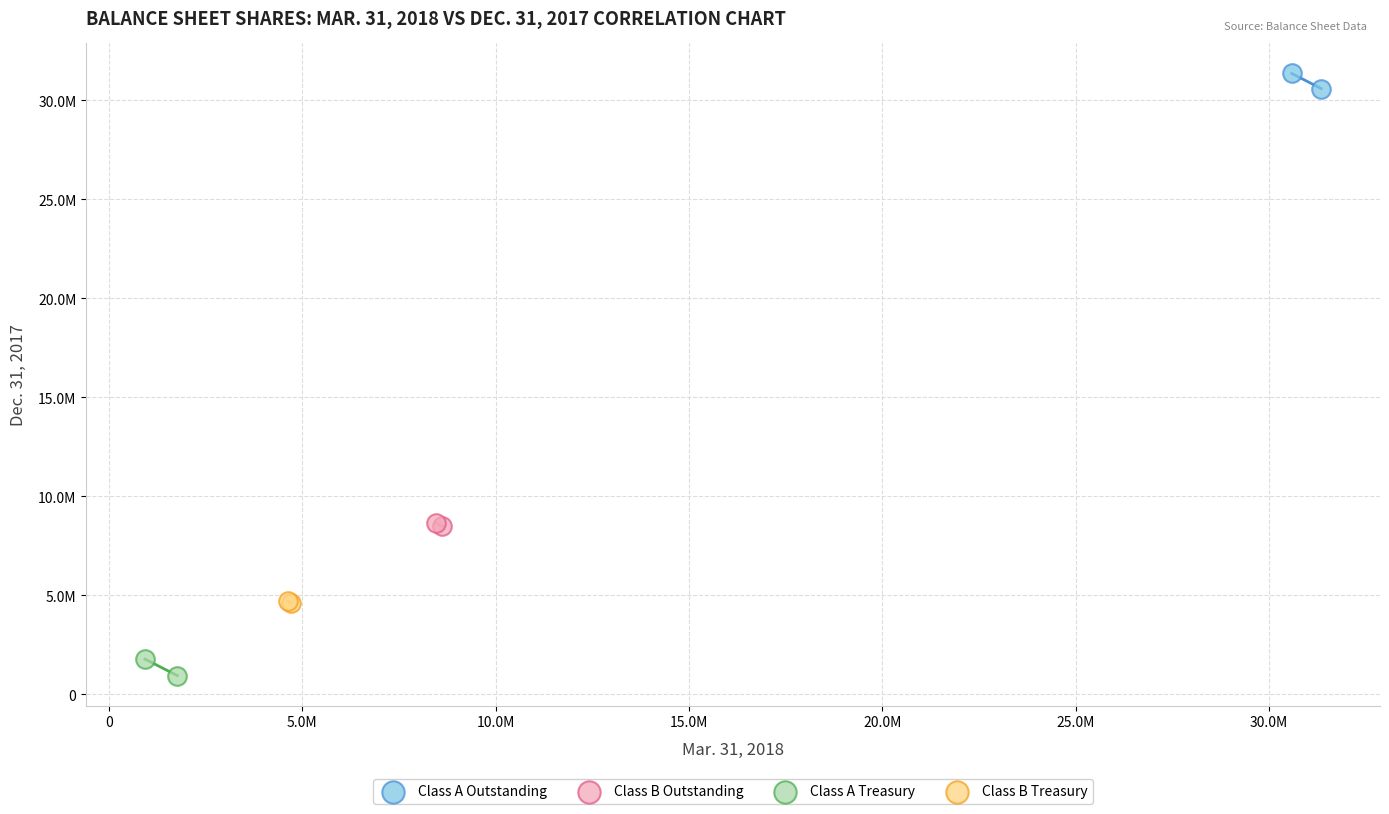

What are all the series names shown in the legend?

Class A Outstanding, Class B Outstanding, Class A Treasury, Class B Treasury